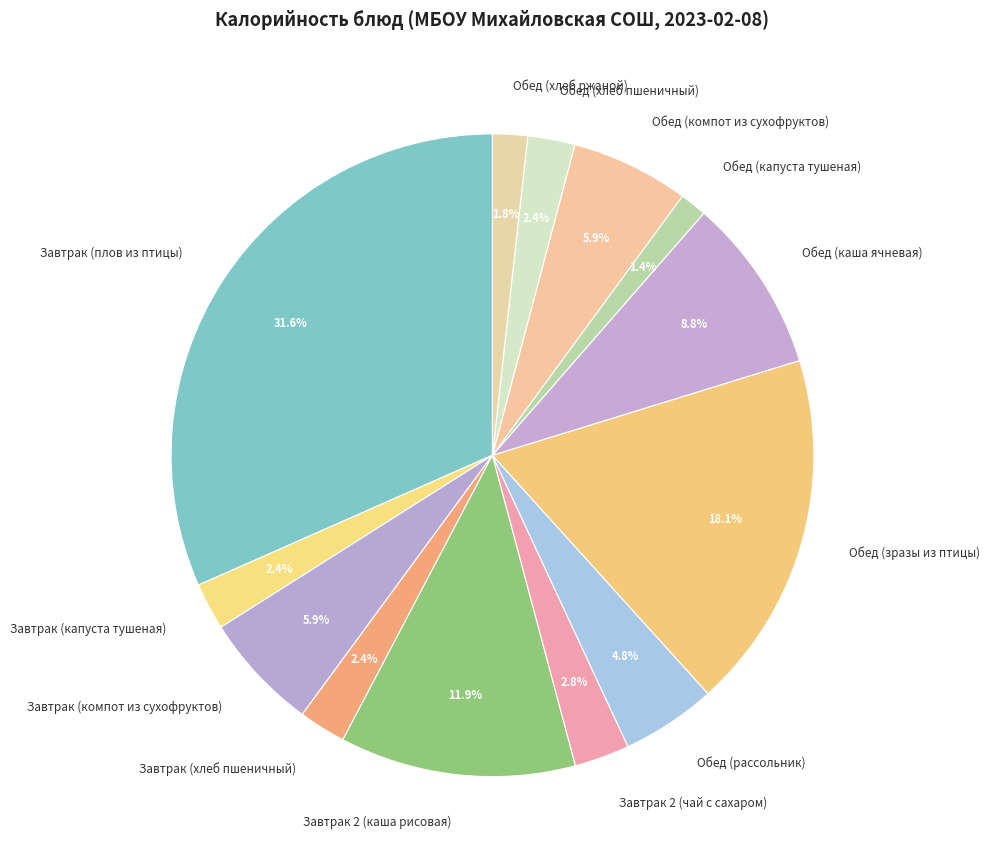

Do Обед (хлеб ржаной) and Завтрак 2 (чай с сахаром) together represent more than half of the pie?

No